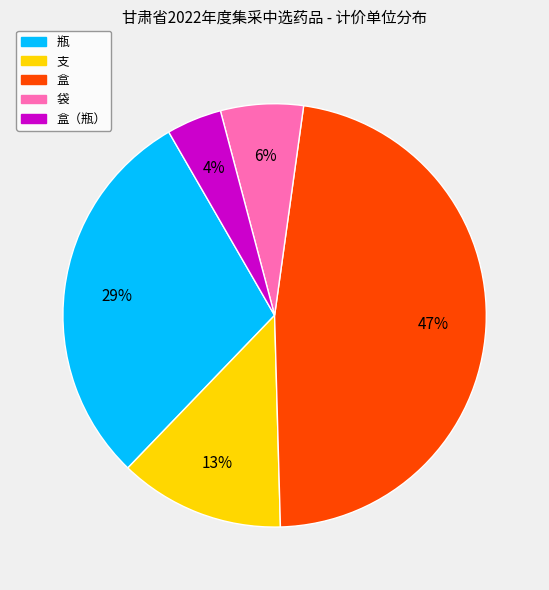

Do 袋 and 盒（瓶） together represent more than half of the pie?

No